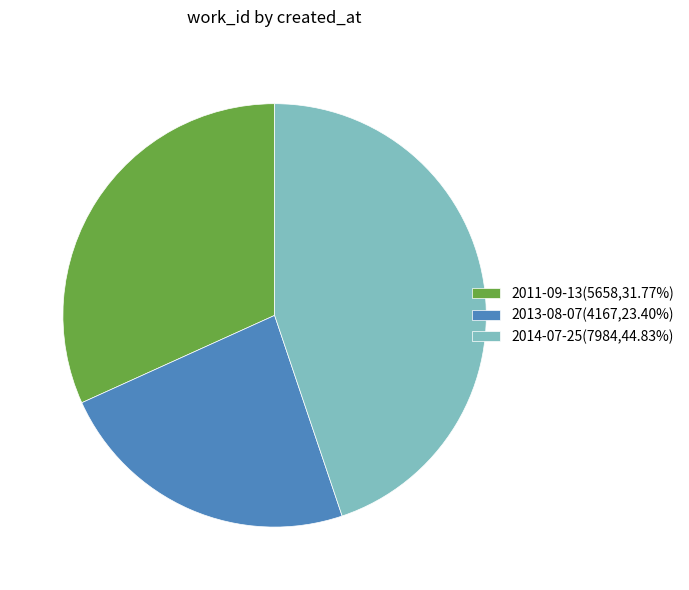

Rank the categories by value from lowest to highest.

2013-08-07, 2011-09-13, 2014-07-25